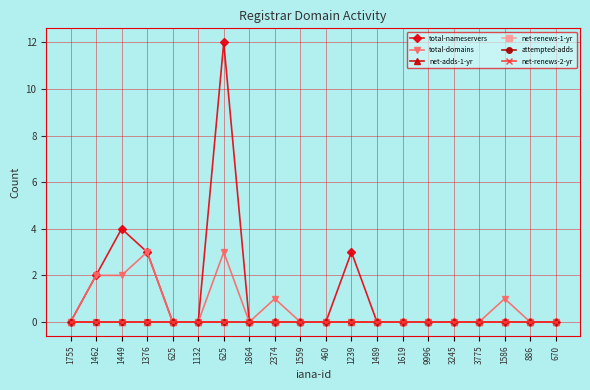

True or false: total-nameservers and attempted-adds cross at least once.

False